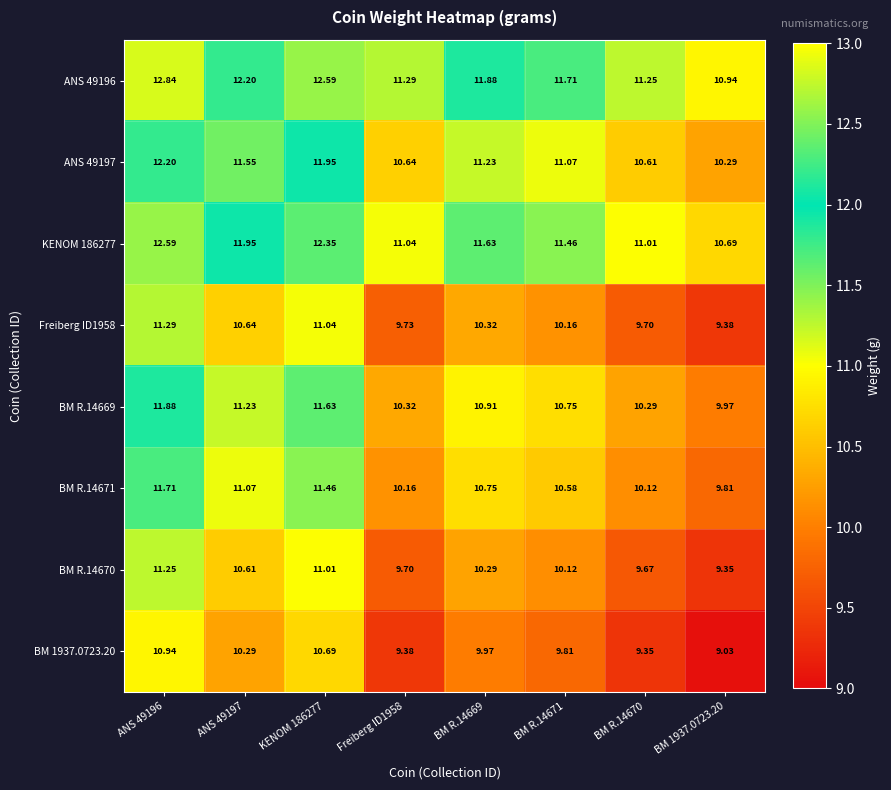

Is the value of Freiberg ID1958 at BM 1937.0723.20 greater than the value of BM 1937.0723.20 at ANS 49197?

No